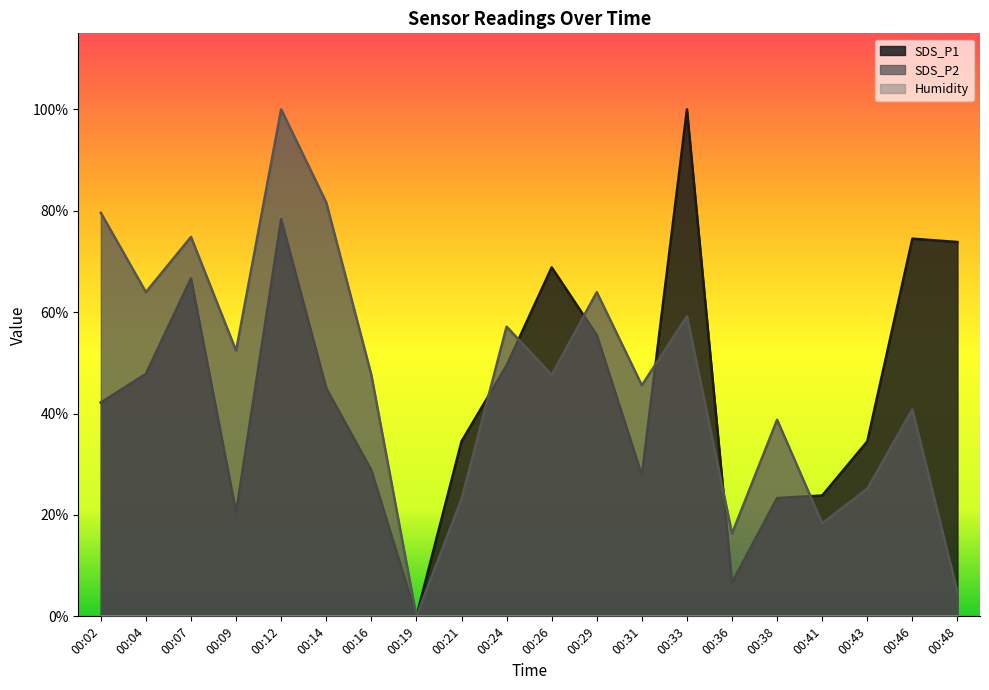

Rank the categories by SDS_P1 value from highest to lowest.

00:33, 00:12, 00:46, 00:48, 00:26, 00:07, 00:29, 00:24, 00:04, 00:14, 00:02, 00:21, 00:43, 00:16, 00:31, 00:41, 00:38, 00:09, 00:36, 00:19